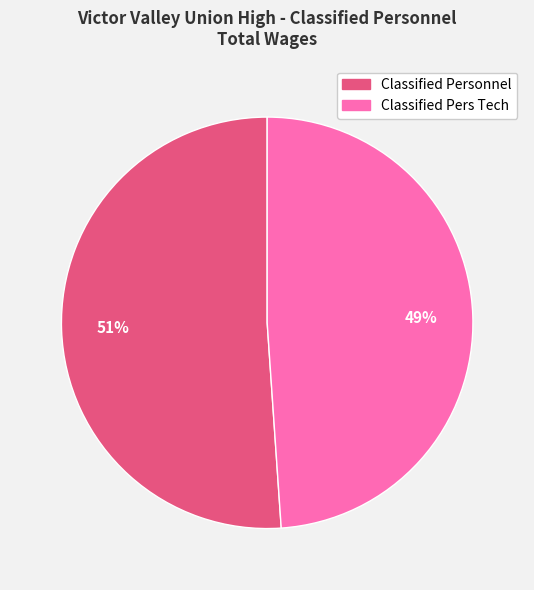

How many slices are in this pie chart?

2